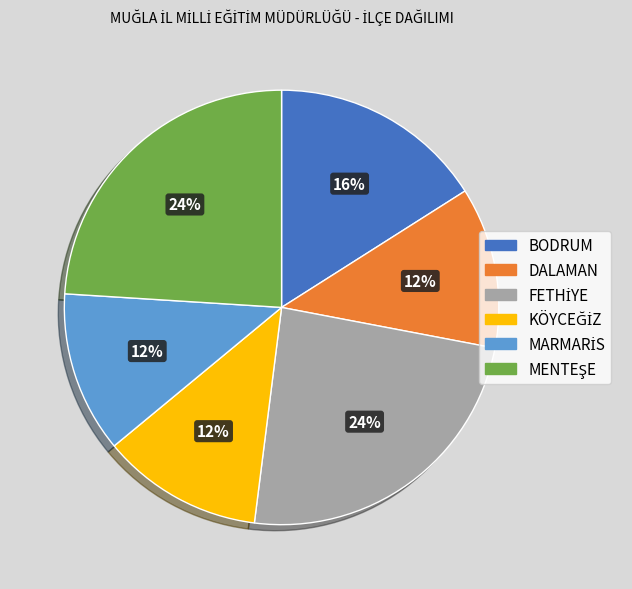

Is it true that DALAMAN is 12% of the pie?

True